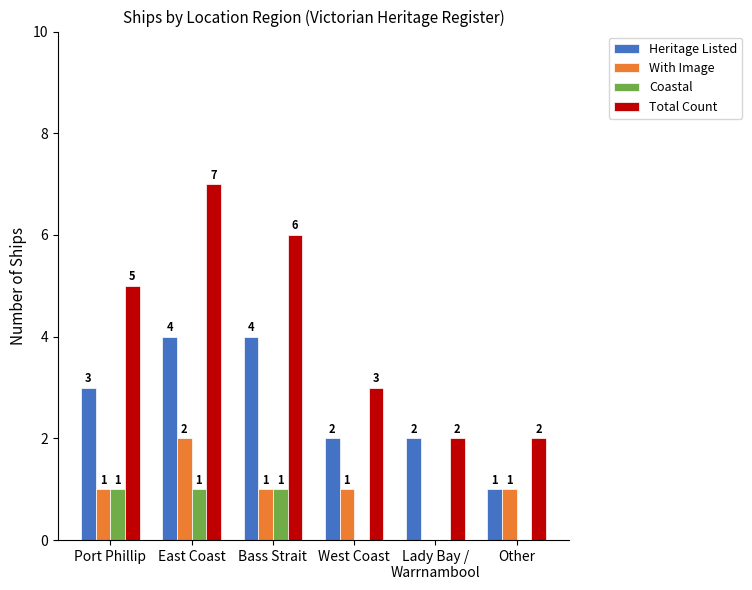

The value of Total Count at Port Phillip is 5. True or false?

True